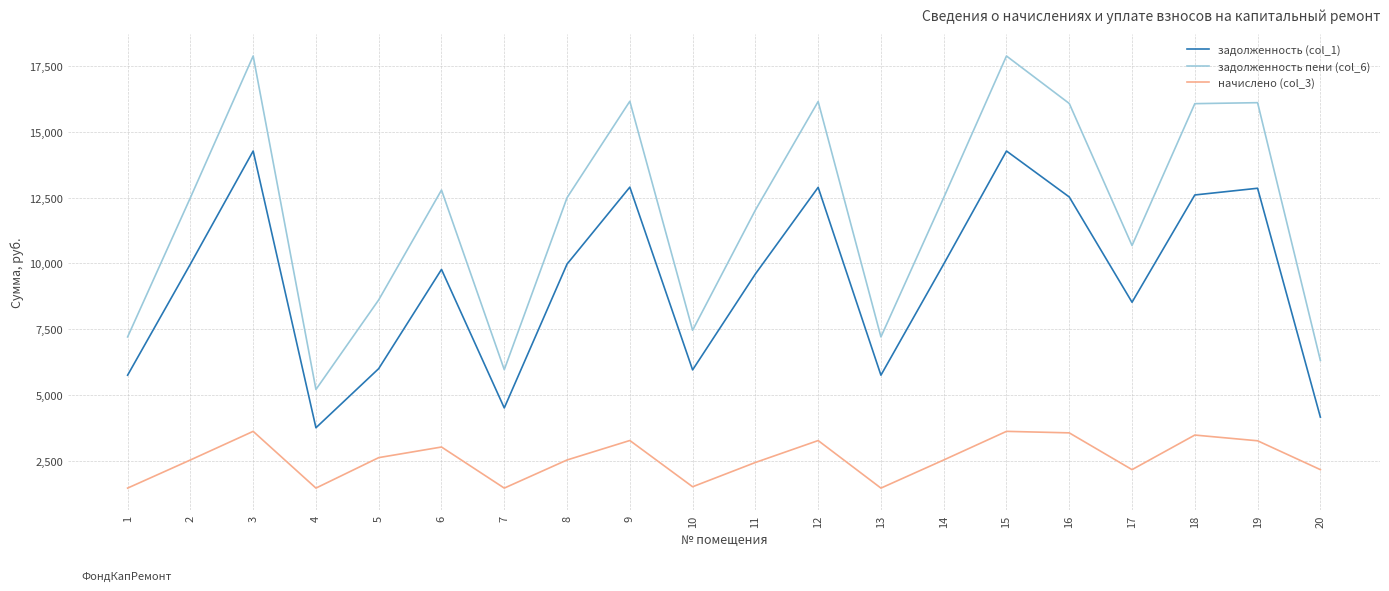

True or false: задолженность пени (col_6) and задолженность (col_1) intersect in this chart.

False